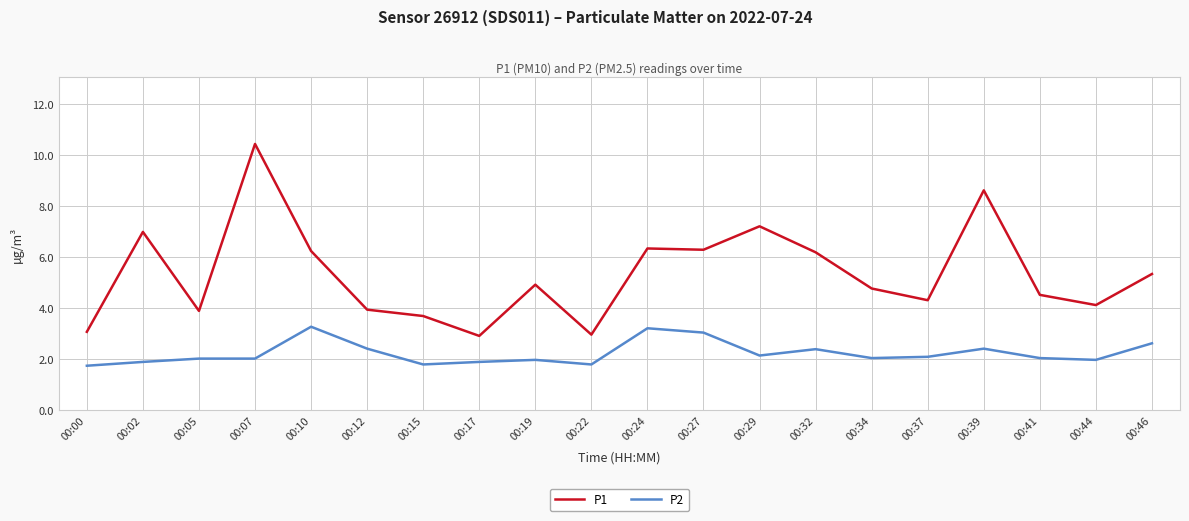

True or false: P2 has more than 2 points higher than both neighbors.

True